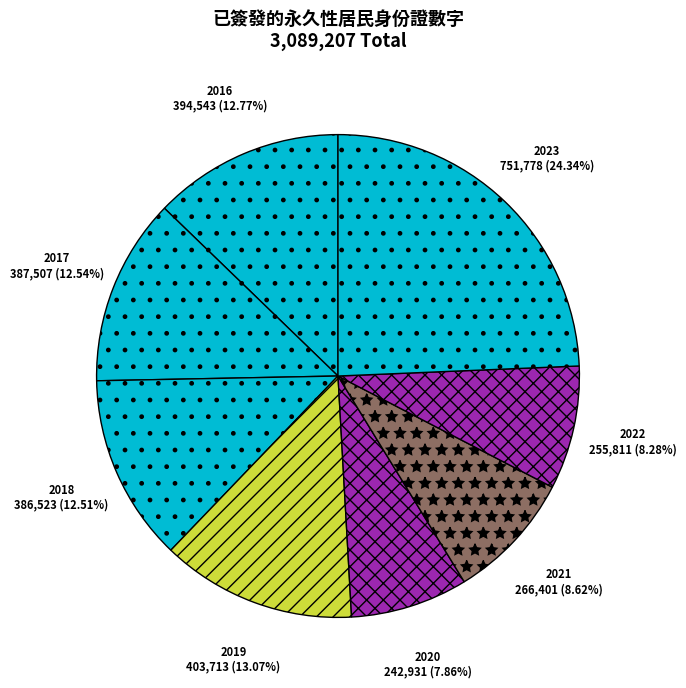

Count the number of slices in the pie.

8